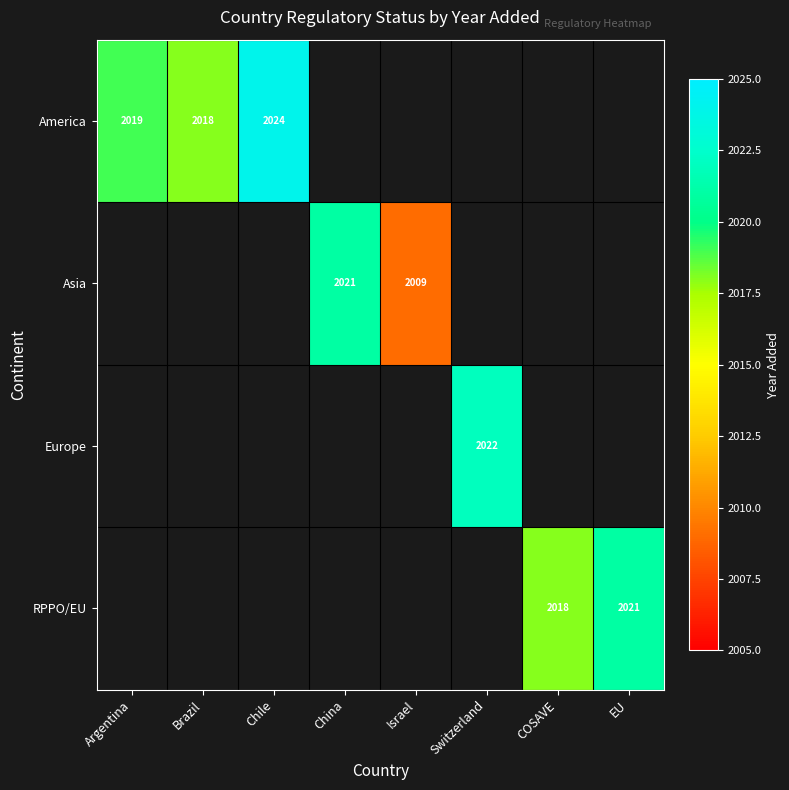

The value of Asia at China is 648.8. True or false?

False